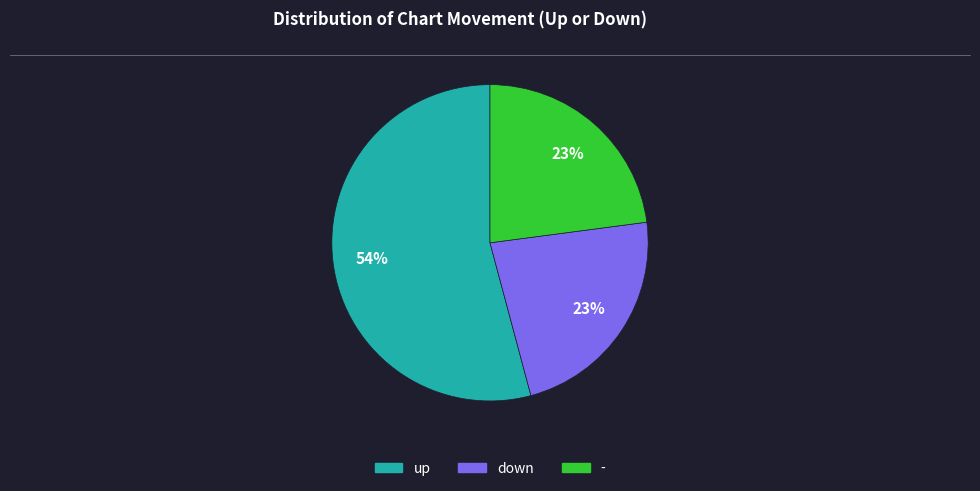

Do - and down together represent more than half of the pie?

No